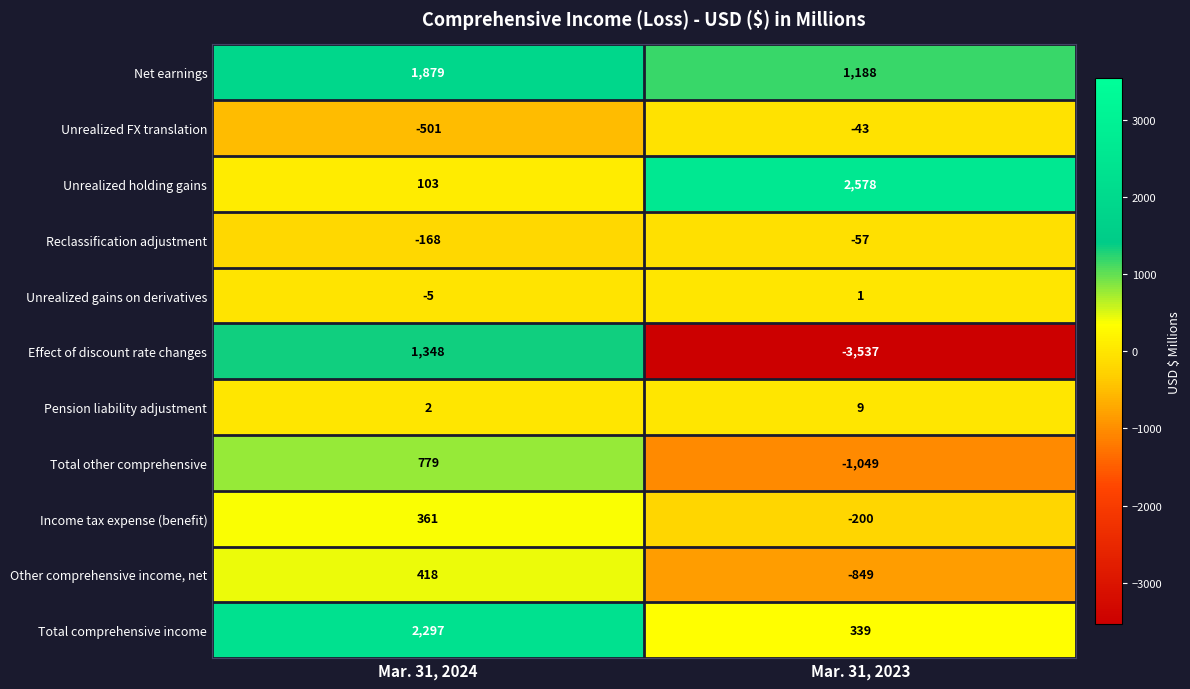

Rank the series at Mar. 31, 2023 from lowest to highest value.

Effect of discount rate changes, Total other comprehensive, Other comprehensive income, net, Income tax expense (benefit), Reclassification adjustment, Unrealized FX translation, Unrealized gains on derivatives, Pension liability adjustment, Total comprehensive income, Net earnings, Unrealized holding gains